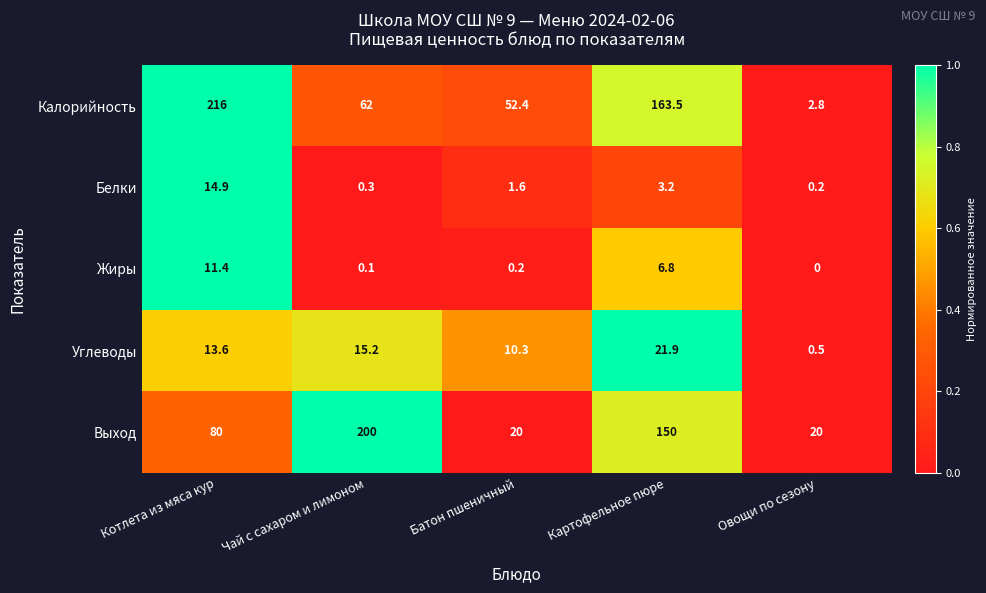

Reading right to left, what are all the values shown in this chart?

Калорийность: Овощи по сезону=2.8	Картофельное пюре=163.5	Батон пшеничный=52.4	Чай с сахаром и лимоном=62.0	Котлета из мяса кур=216.0
Белки: Овощи по сезону=0.2	Картофельное пюре=3.2	Батон пшеничный=1.6	Чай с сахаром и лимоном=0.3	Котлета из мяса кур=14.9
Жиры: Овощи по сезону=0.0	Картофельное пюре=6.8	Батон пшеничный=0.2	Чай с сахаром и лимоном=0.1	Котлета из мяса кур=11.4
Углеводы: Овощи по сезону=0.5	Картофельное пюре=21.9	Батон пшеничный=10.3	Чай с сахаром и лимоном=15.2	Котлета из мяса кур=13.6
Выход: Овощи по сезону=20.0	Картофельное пюре=150.0	Батон пшеничный=20.0	Чай с сахаром и лимоном=200.0	Котлета из мяса кур=80.0